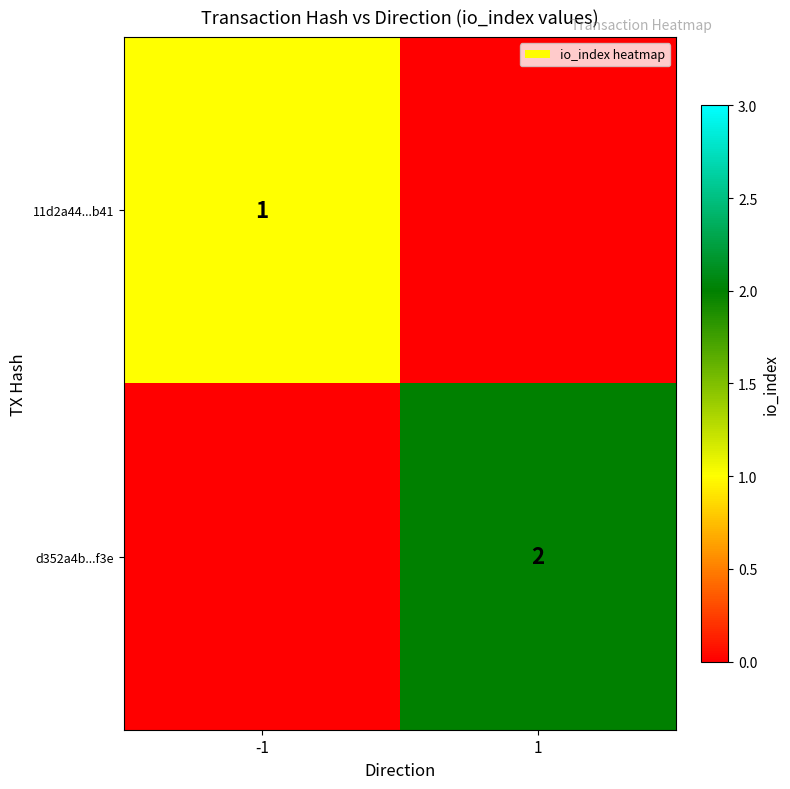

Is it true that 11d2a44...b41 equals 1 at -1?

True